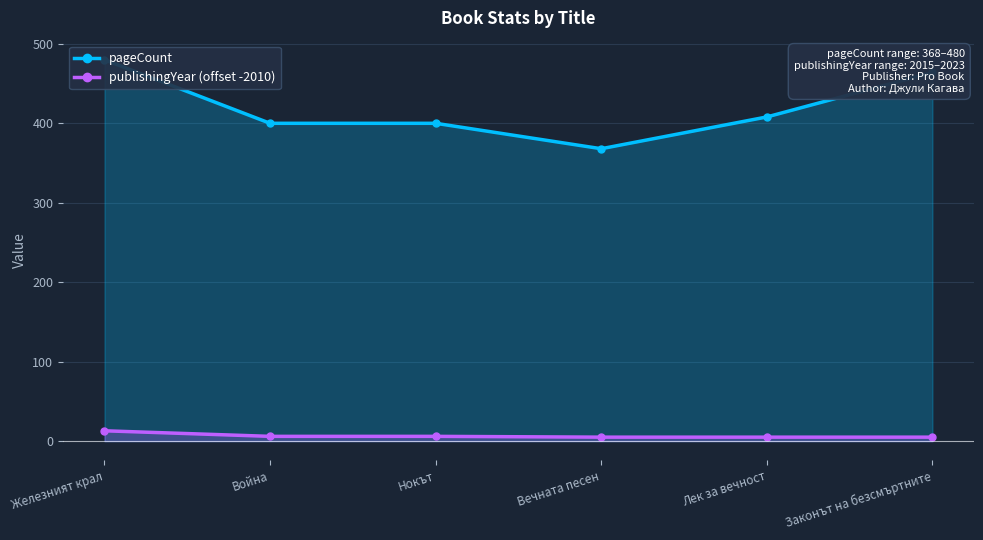

True or false: publishingYear (offset -2010) and pageCount cross at least once.

False